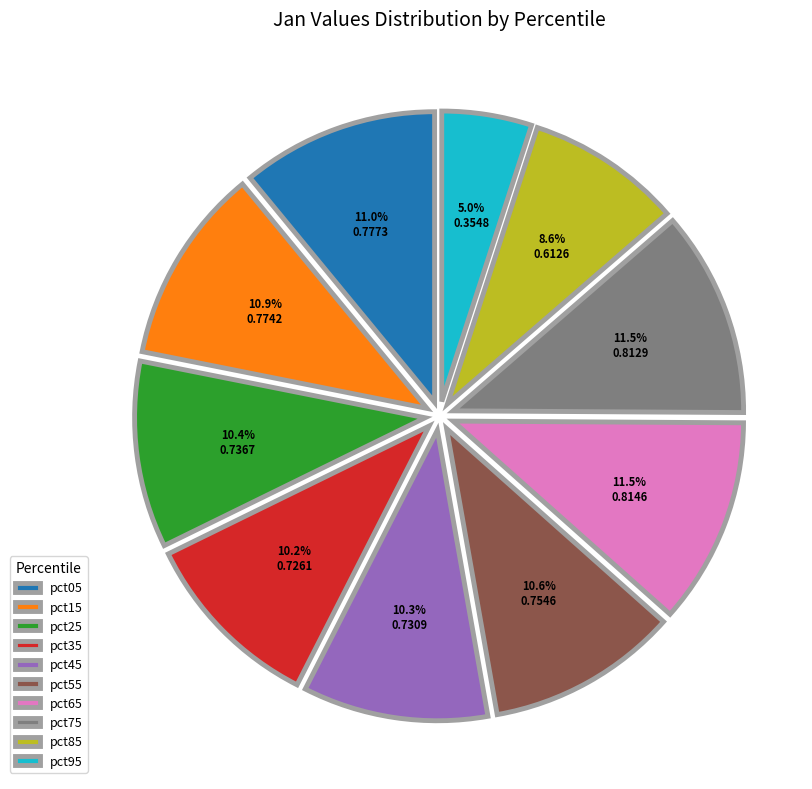

Do pct25 and pct45 together represent more than half of the pie?

No